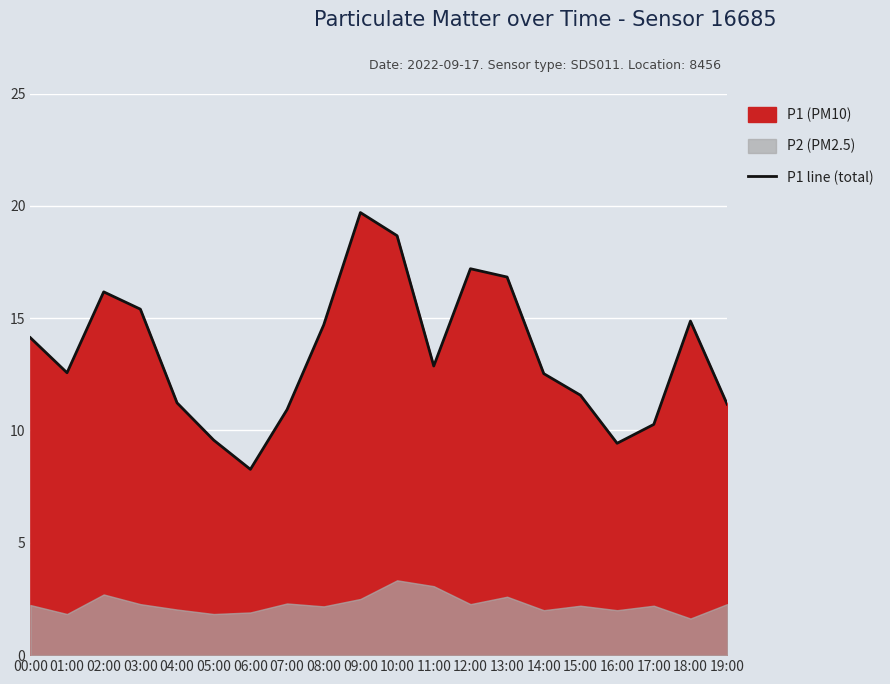

True or false: the data shows 25.2 at 18:00.

False